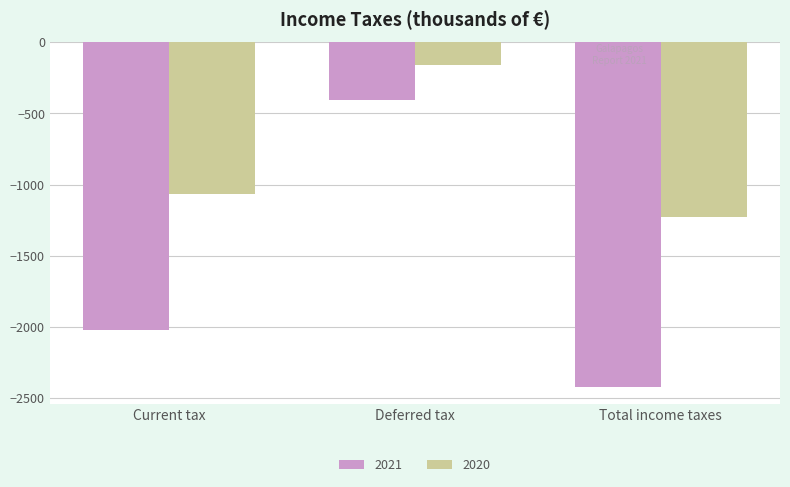

Rank the categories by 2021 value from lowest to highest.

Total income taxes, Current tax, Deferred tax